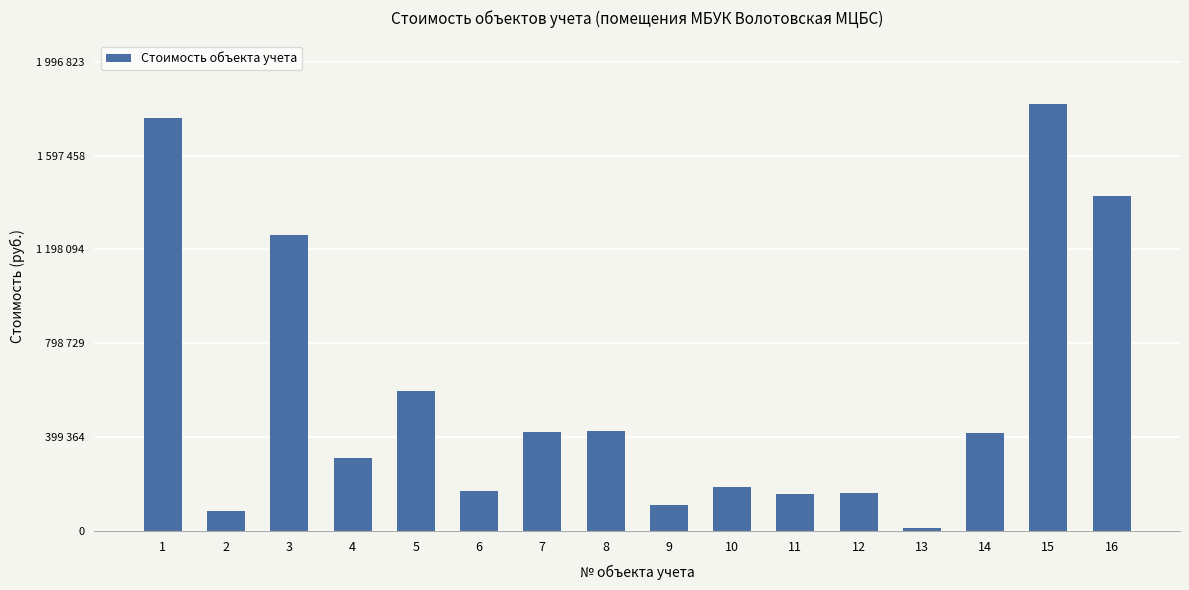

Does the chart contain any negative values?

No